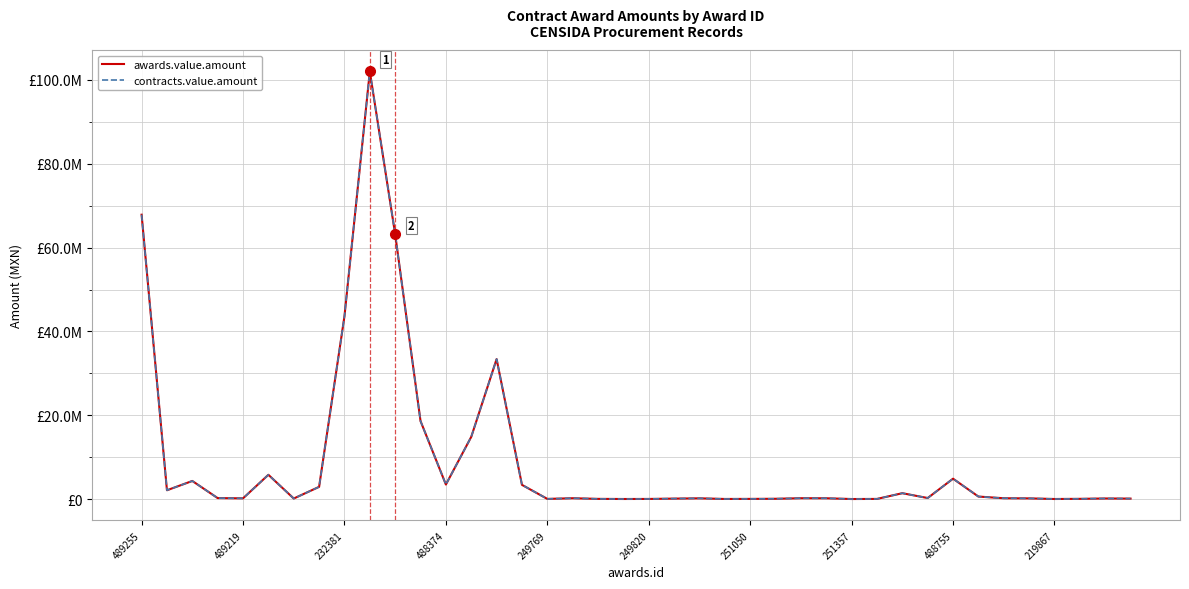

True or false: contracts.value.amount and awards.value.amount intersect in this chart.

False